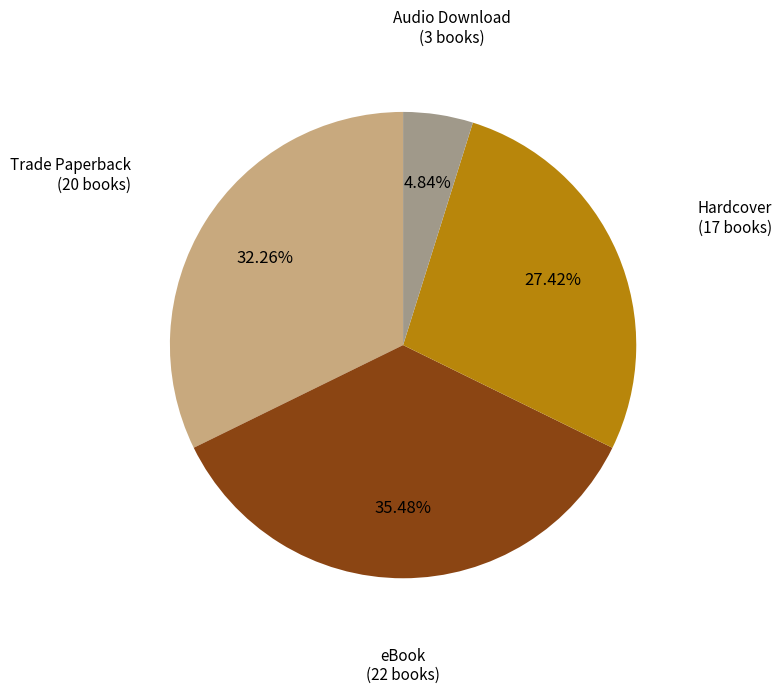

How many slices are in this pie chart?

4